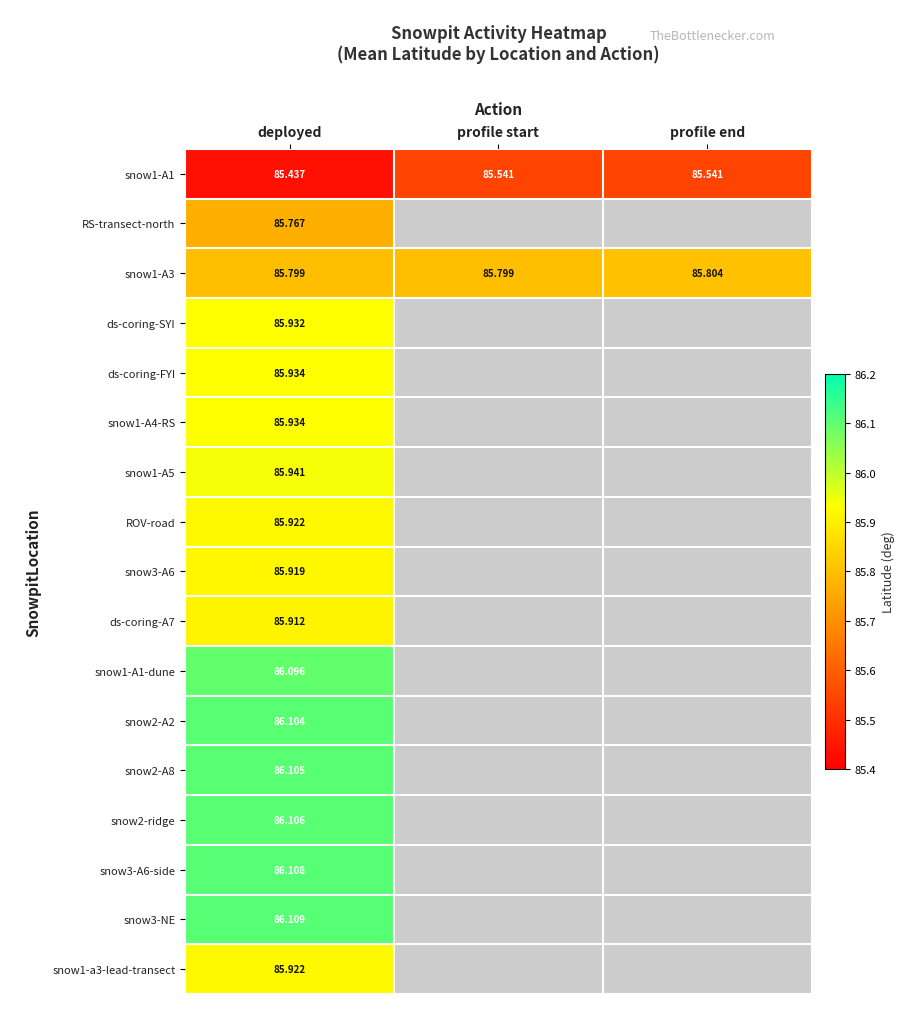

Is it true that snow1-A1 equals 85.5 at profile start?

True